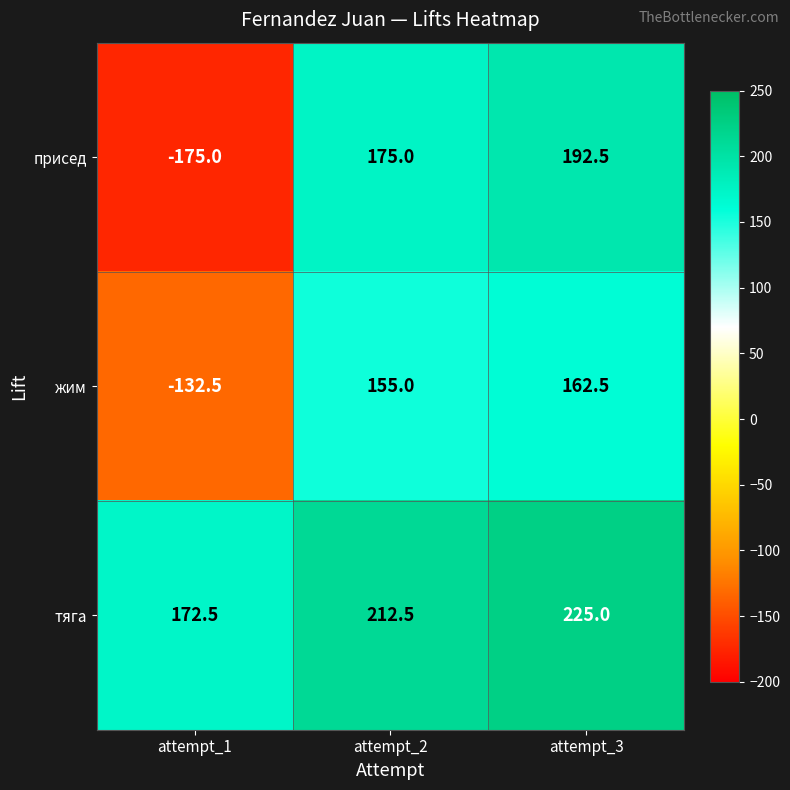

What is the sum of the жим values at attempt_1 and attempt_2?

22.5